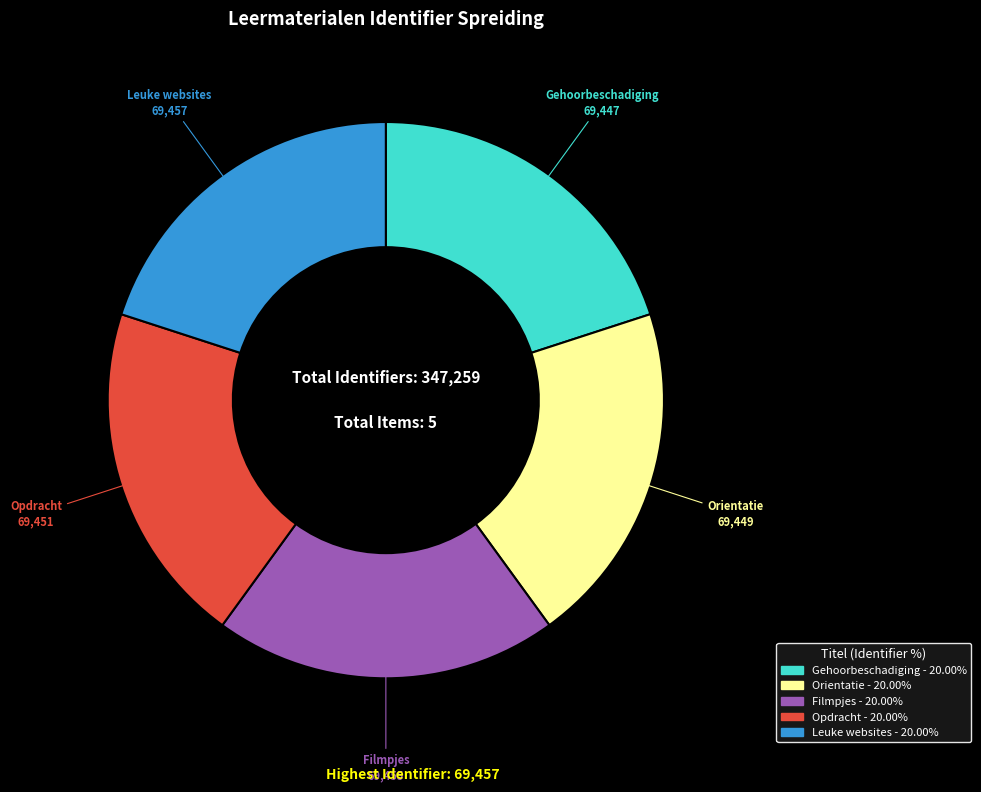

Combined, do Leuke websites and Filmpjes account for over 50%?

No